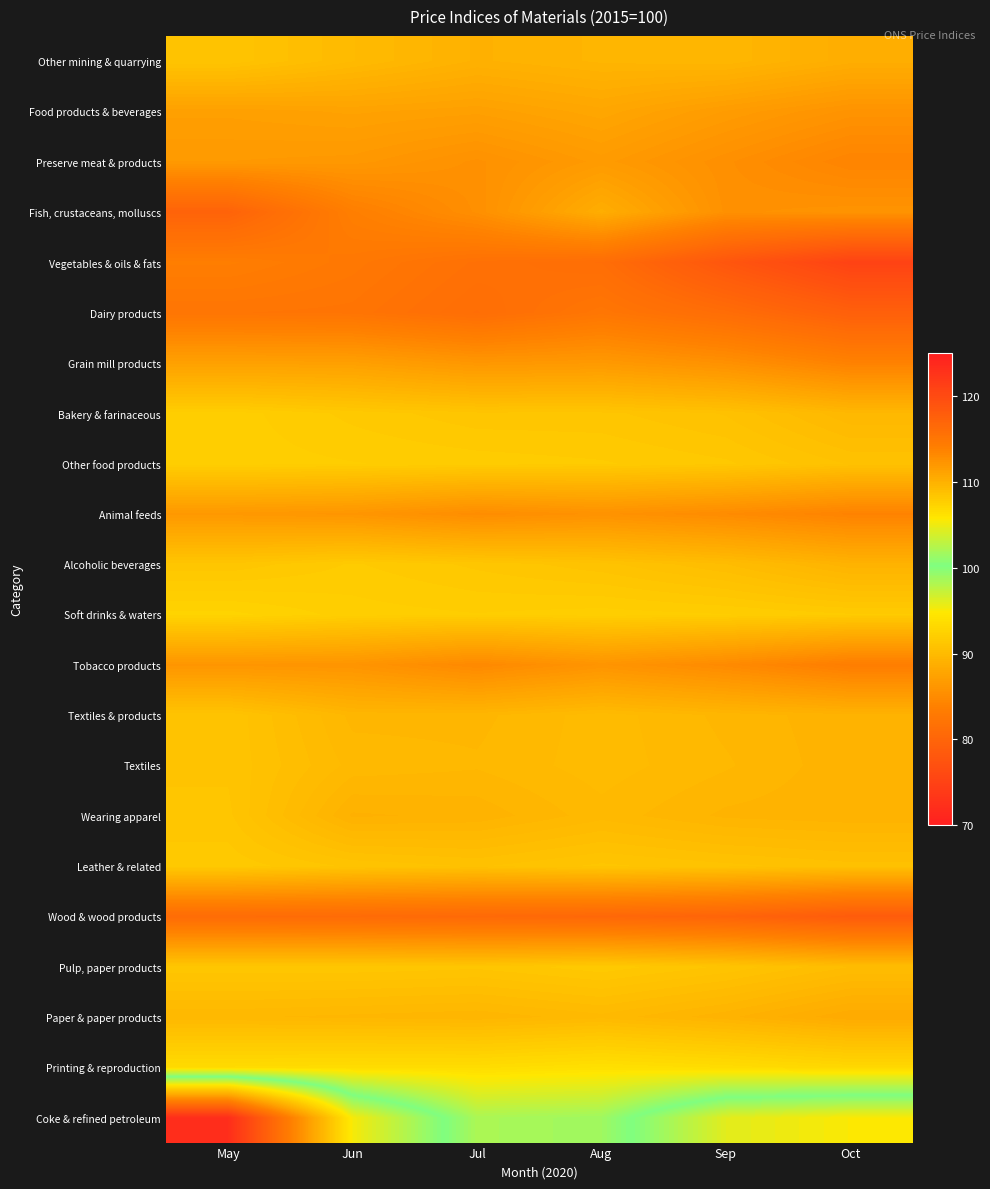

Reading left to right, list all the values displayed in this chart.

Other mining & quarrying: May=108.5	Jun=109.3	Jul=110.0	Aug=109.7	Sep=109.6	Oct=110.3
Food products & beverages: May=111.4	Jun=111.2	Jul=111.4	Aug=110.9	Sep=111.7	Oct=112.4
Preserve meat & products: May=111.9	Jun=112.0	Jul=112.6	Aug=111.8	Sep=112.7	Oct=113.6
Fish, crustaceans, molluscs: May=117.2	Jun=114.1	Jul=112.7	Aug=110.3	Sep=112.6	Oct=112.4
Vegetables & oils & fats: May=114.2	Jun=114.8	Jul=115.6	Aug=116.0	Sep=118.7	Oct=120.9
Dairy products: May=115.1	Jun=115.2	Jul=116.0	Aug=115.0	Sep=116.1	Oct=117.6
Grain mill products: May=111.3	Jun=111.4	Jul=112.1	Aug=111.9	Sep=112.6	Oct=113.8
Bakery & farinaceous: May=107.7	Jun=108.1	Jul=108.4	Aug=108.4	Sep=108.7	Oct=109.5
Other food products: May=107.7	Jun=107.8	Jul=107.9	Aug=108.0	Sep=108.2	Oct=108.7
Animal feeds: May=112.0	Jun=112.2	Jul=112.9	Aug=112.5	Sep=113.0	Oct=113.7
Alcoholic beverages: May=108.4	Jun=108.0	Jul=108.3	Aug=108.6	Sep=109.1	Oct=109.9
Soft drinks & waters: May=107.3	Jun=107.7	Jul=107.8	Aug=107.7	Sep=107.8	Oct=108.0
Tobacco products: May=112.2	Jun=112.3	Jul=113.2	Aug=112.3	Sep=113.1	Oct=114.2
Textiles & products: May=108.5	Jun=109.6	Jul=109.6	Aug=109.2	Sep=109.6	Oct=109.9
Textiles: May=108.5	Jun=109.4	Jul=109.5	Aug=109.2	Sep=109.5	Oct=109.9
Wearing apparel: May=108.4	Jun=110.0	Jul=109.9	Aug=109.4	Sep=109.8	Oct=109.9
Leather & related: May=108.1	Jun=108.5	Jul=108.7	Aug=108.4	Sep=108.6	Oct=108.8
Wood & wood products: May=116.2	Jun=116.3	Jul=116.5	Aug=116.7	Sep=117.1	Oct=118.1
Pulp, paper products: May=108.3	Jun=108.3	Jul=108.4	Aug=108.1	Sep=108.5	Oct=109.1
Paper & paper products: May=109.5	Jun=109.6	Jul=109.7	Aug=109.4	Sep=109.9	Oct=110.6
Printing & reproduction: May=106.7	Jun=106.6	Jul=106.6	Aug=106.3	Sep=106.6	Oct=107.0
Coke & refined petroleum: May=72.1	Jun=95.1	Jul=102.1	Aug=101.6	Sep=96.0	Oct=94.9